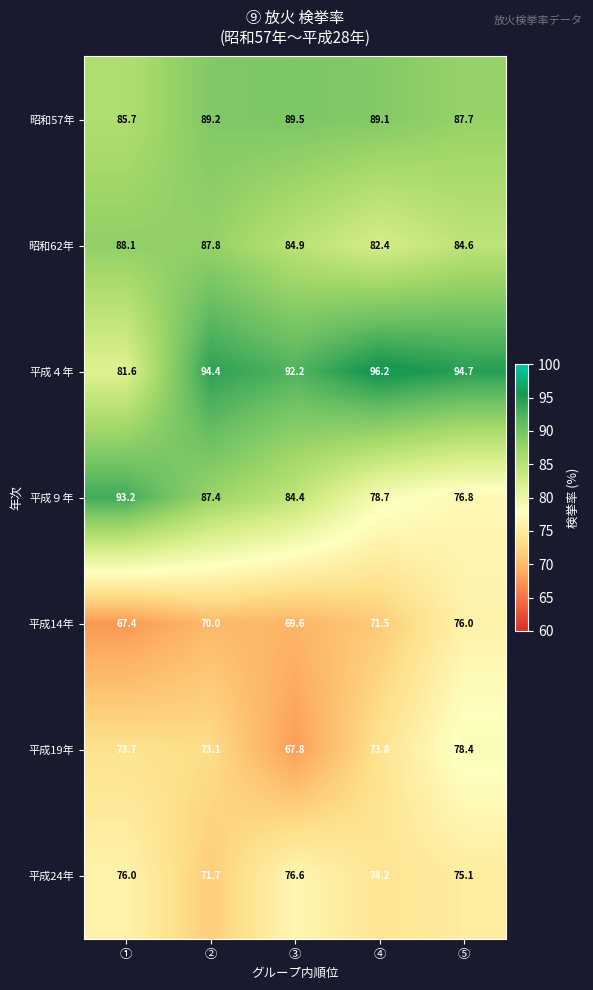

How many categories are shown in the chart?

5